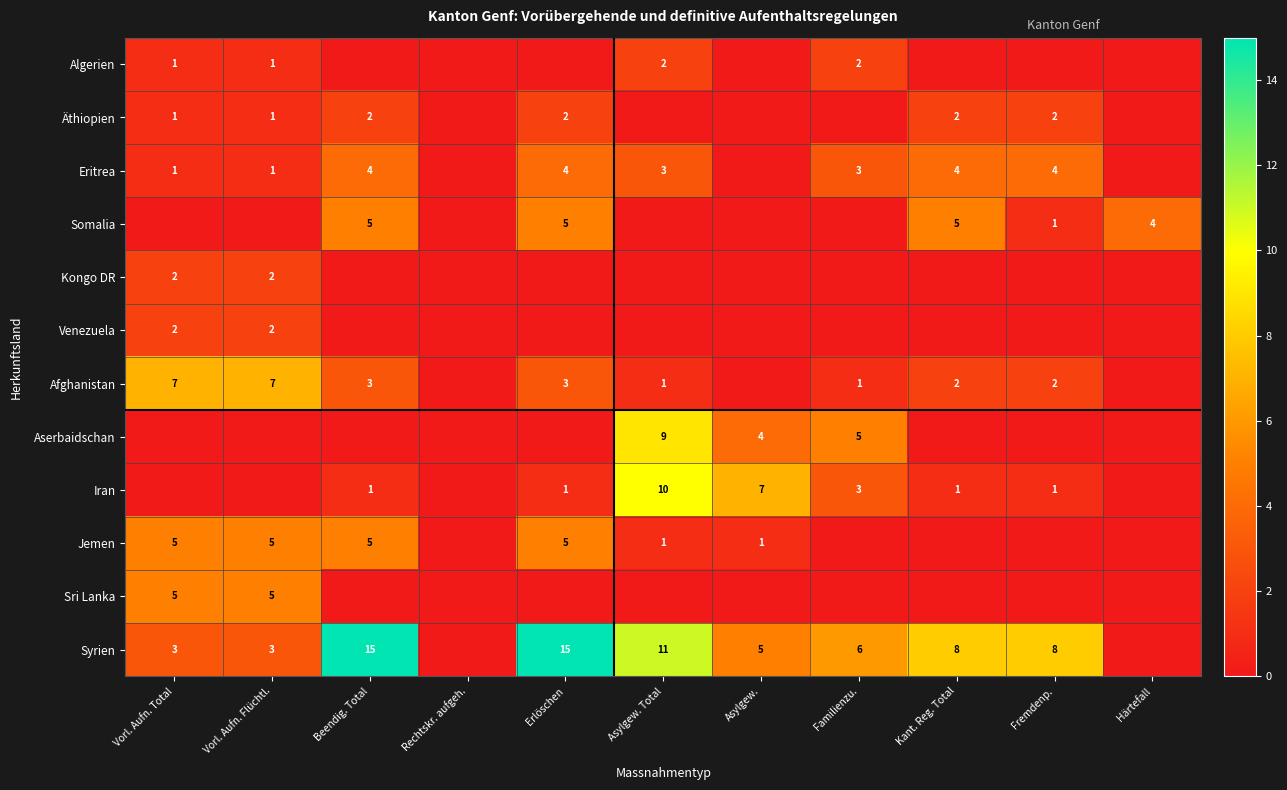

The Somalia series shows 2 at Härtefall. True or false?

False